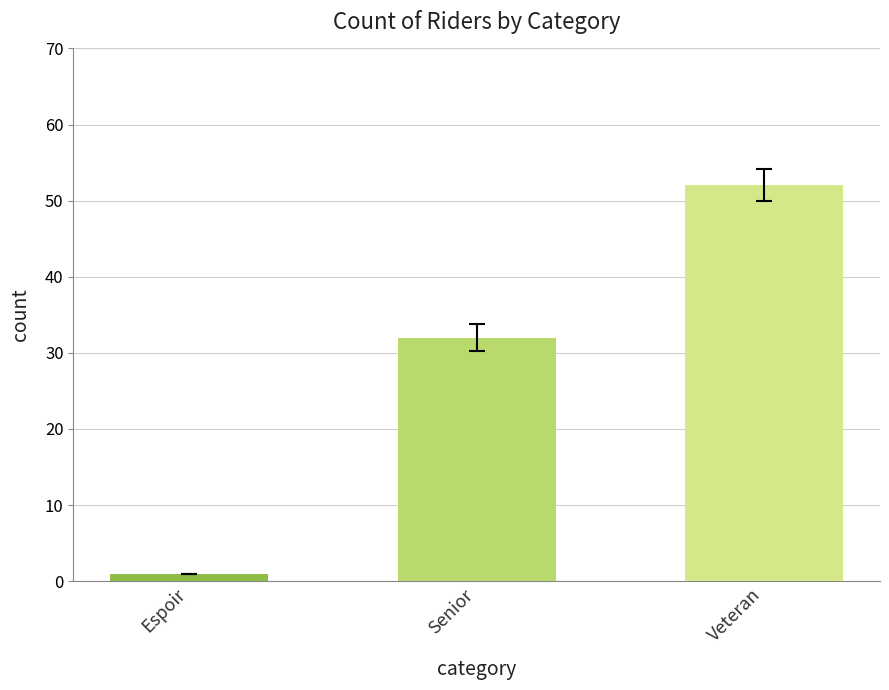

Rank the categories by value from highest to lowest.

Veteran, Senior, Espoir